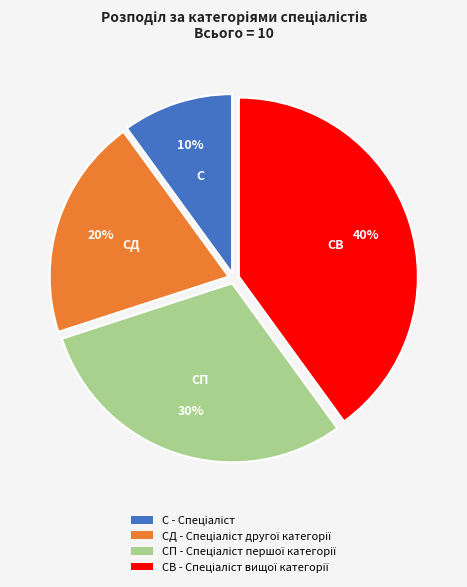

Is there any slice that represents more than half of the pie?

No